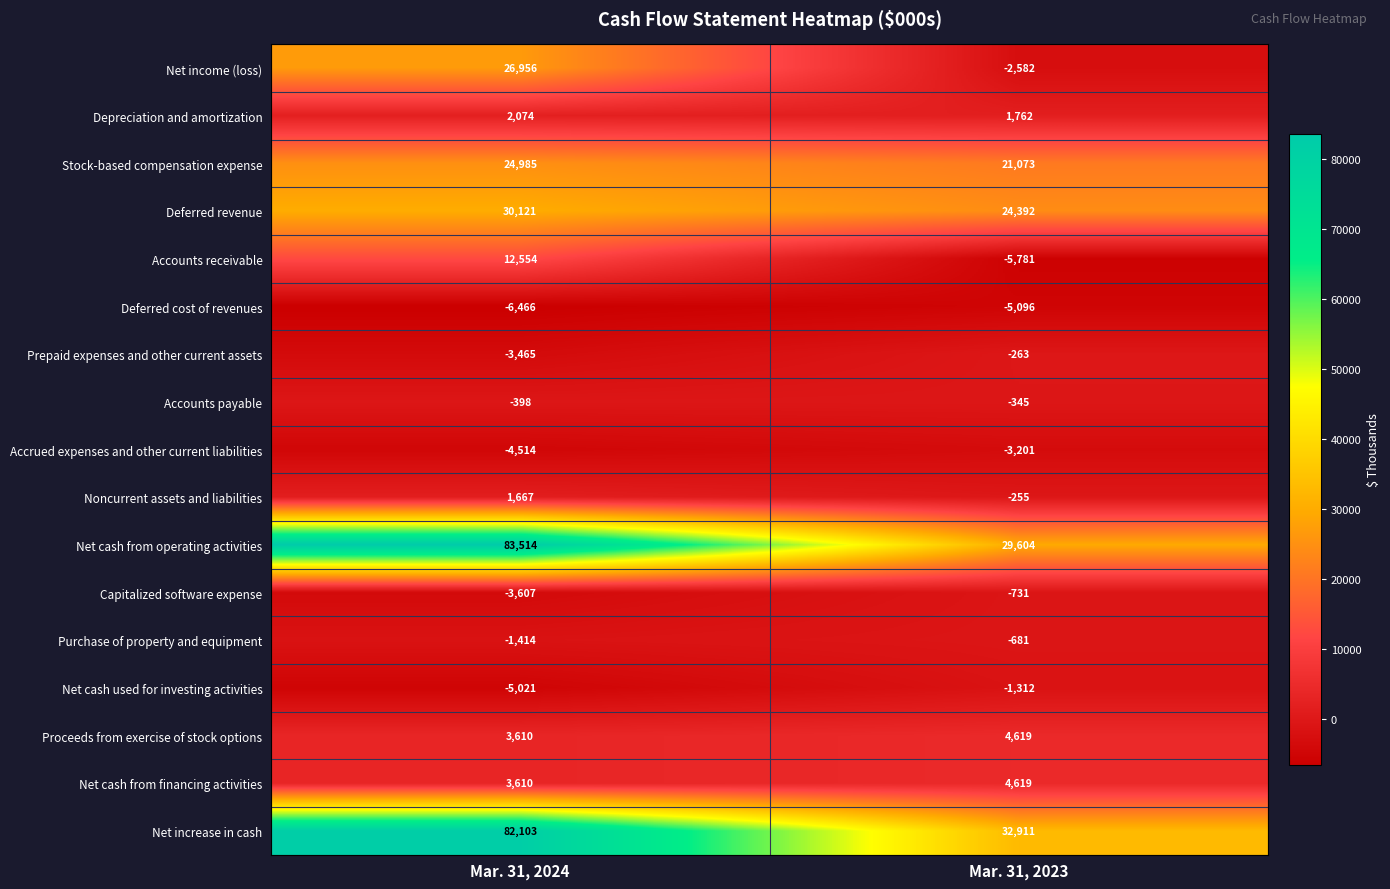

The Prepaid expenses and other current assets series shows -3465 at Mar. 31, 2024. True or false?

True